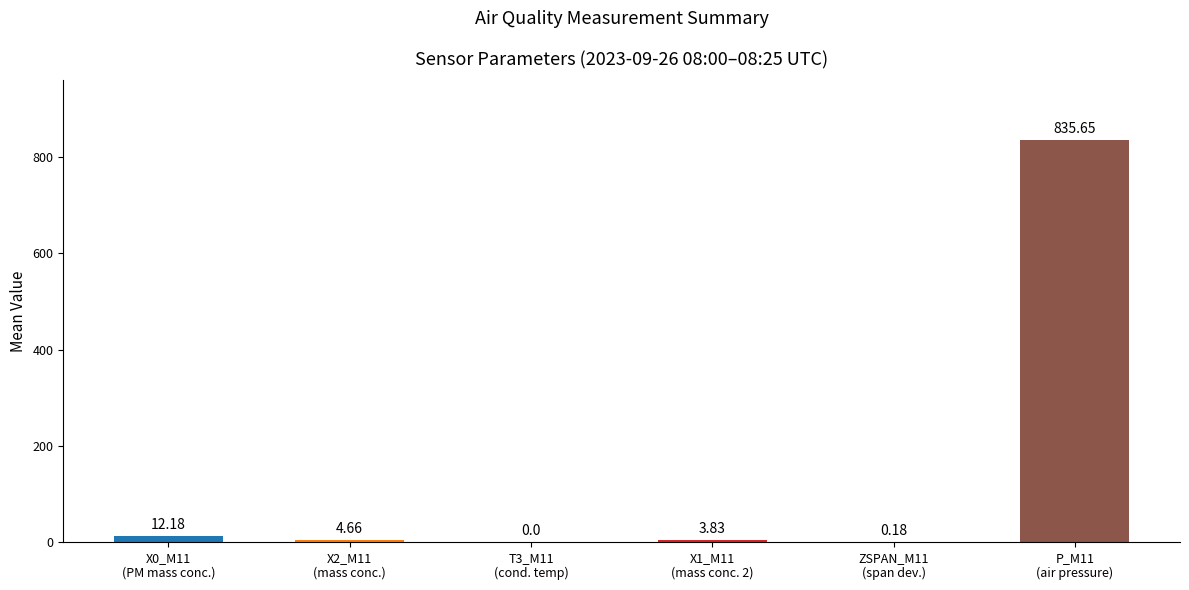

What is the sum of all values?

856.5